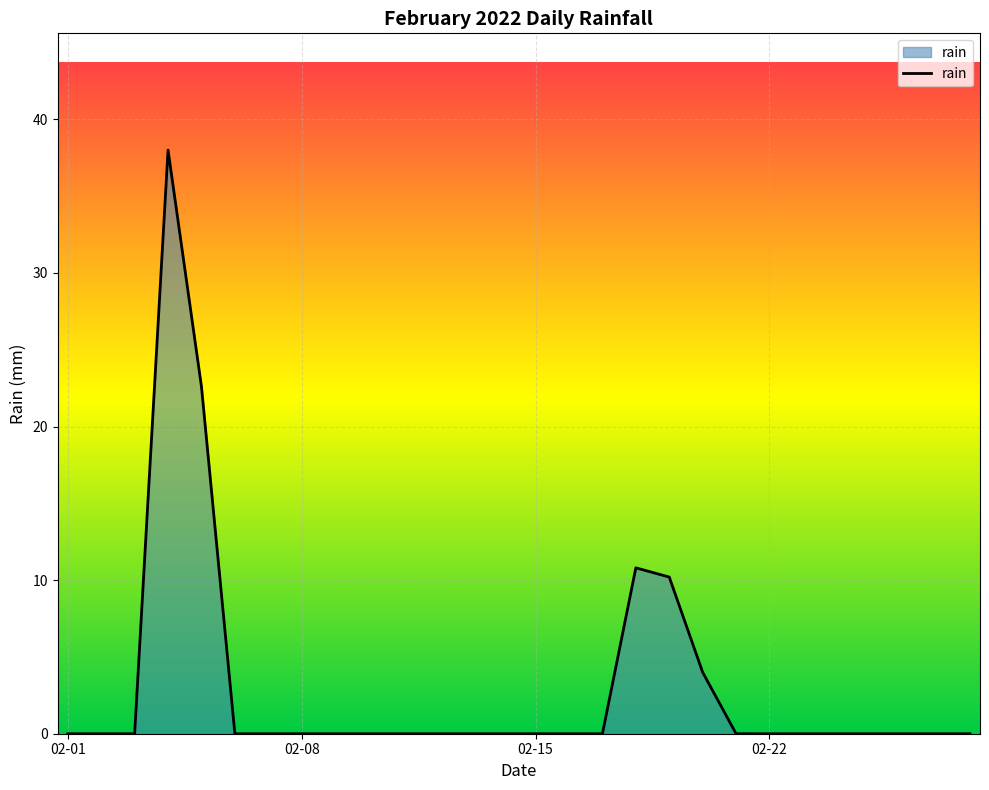

What is the greatest value displayed?

38.0